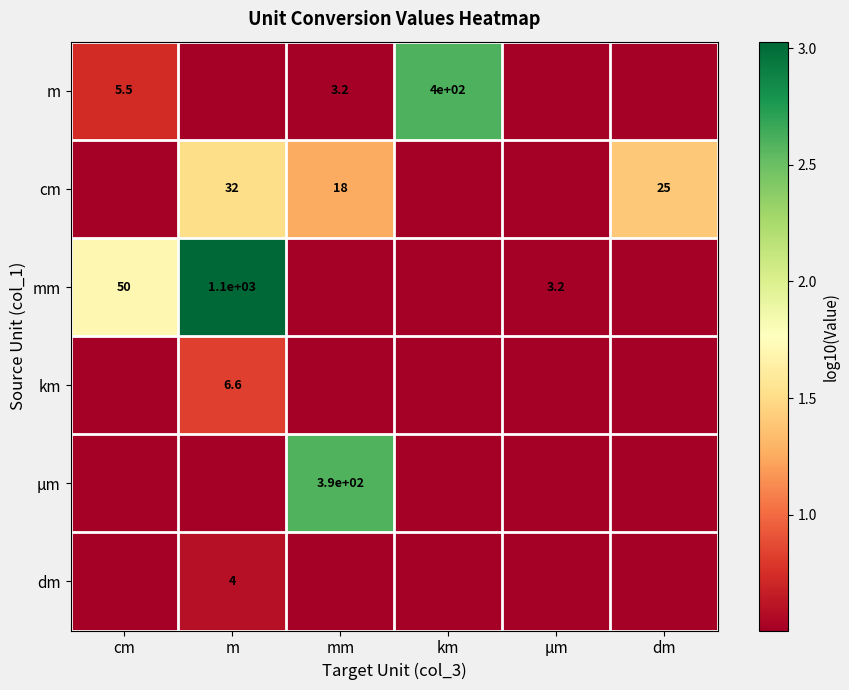

At which category is the sum across all series the highest?

m